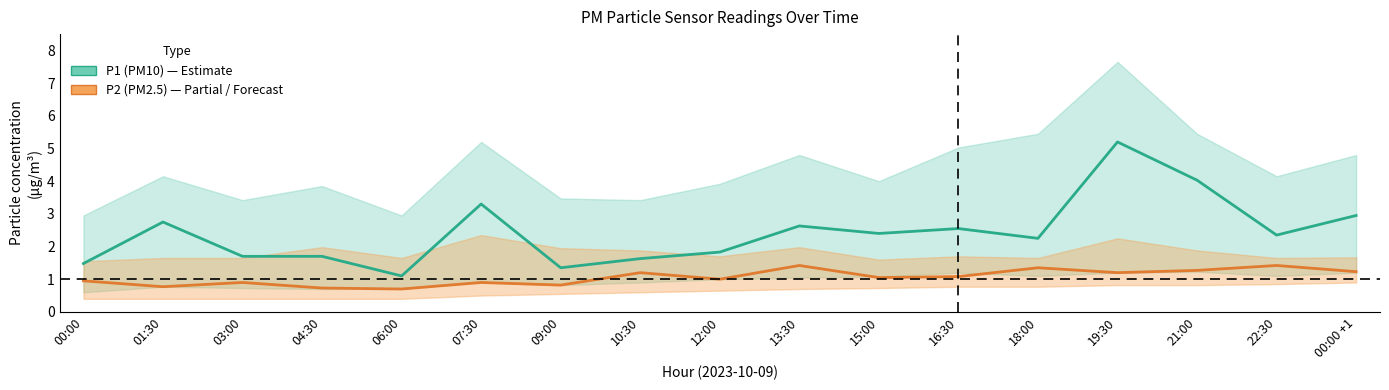

At which label is P1 (PM10) closest to 3?

00:00 +1